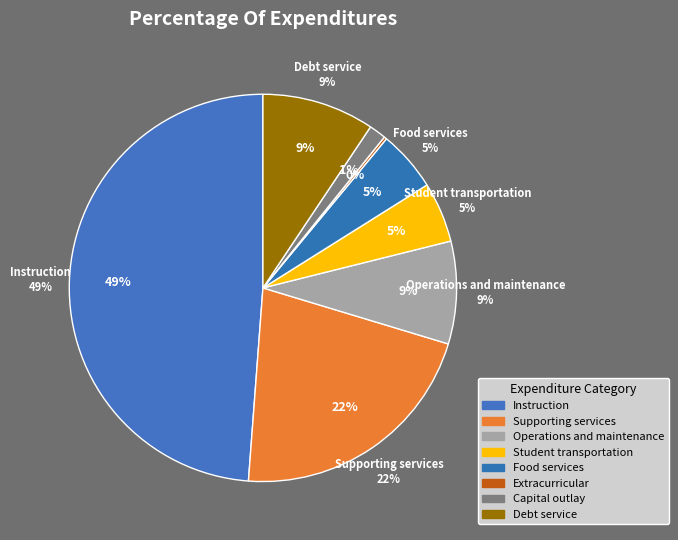

To the nearest percent, what portion does Supporting services represent?

22%